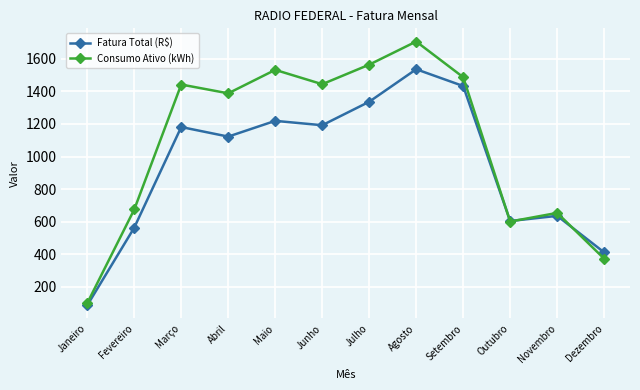

At which category is the sum across all series the highest?

Agosto